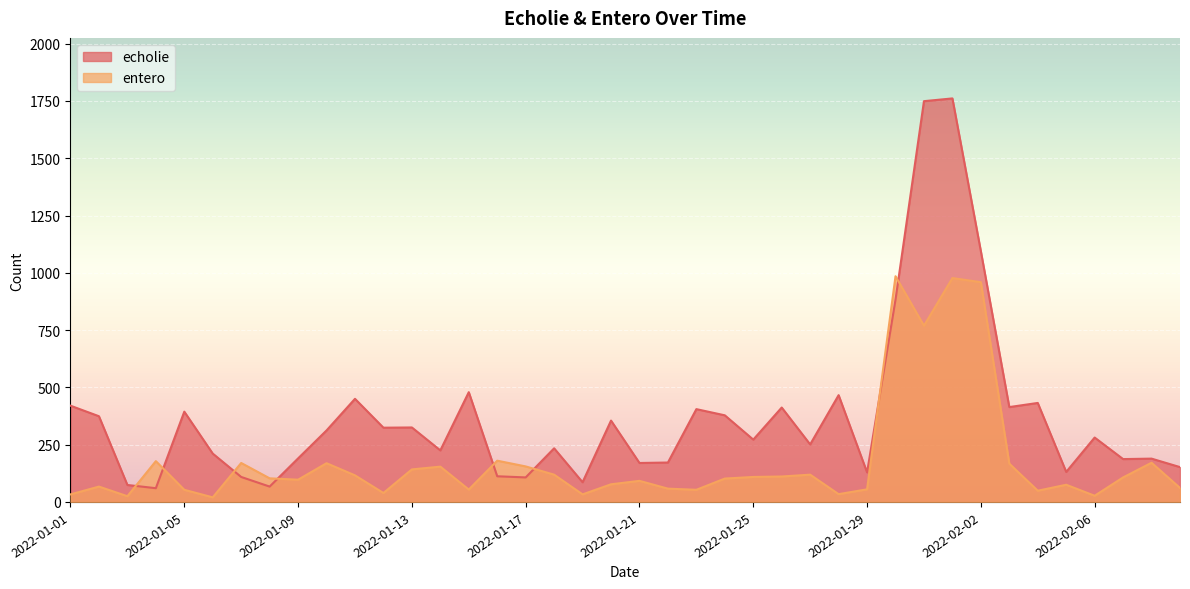

At how many categories does at least one series exceed 141?

35